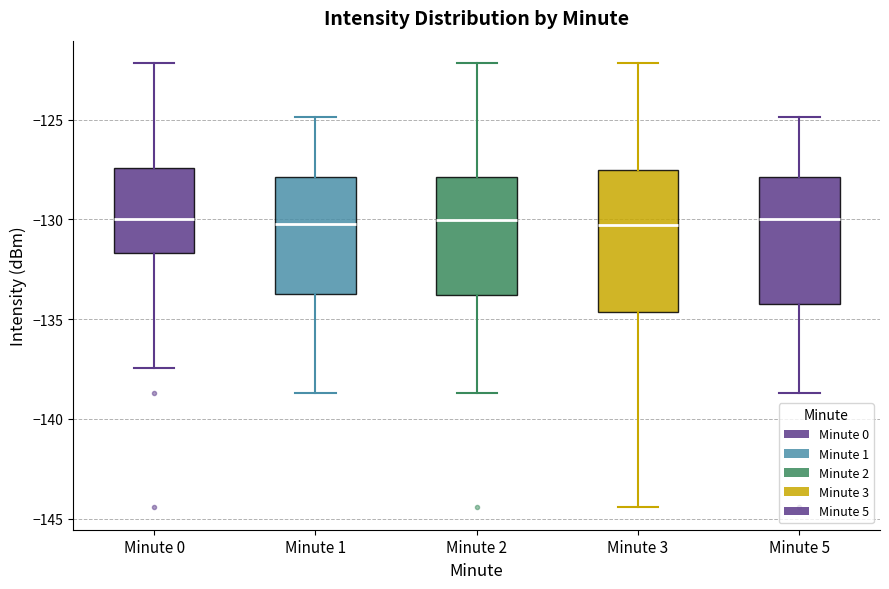

Comparing the boxes themselves (not the whiskers), which one is the tallest?

Minute 3